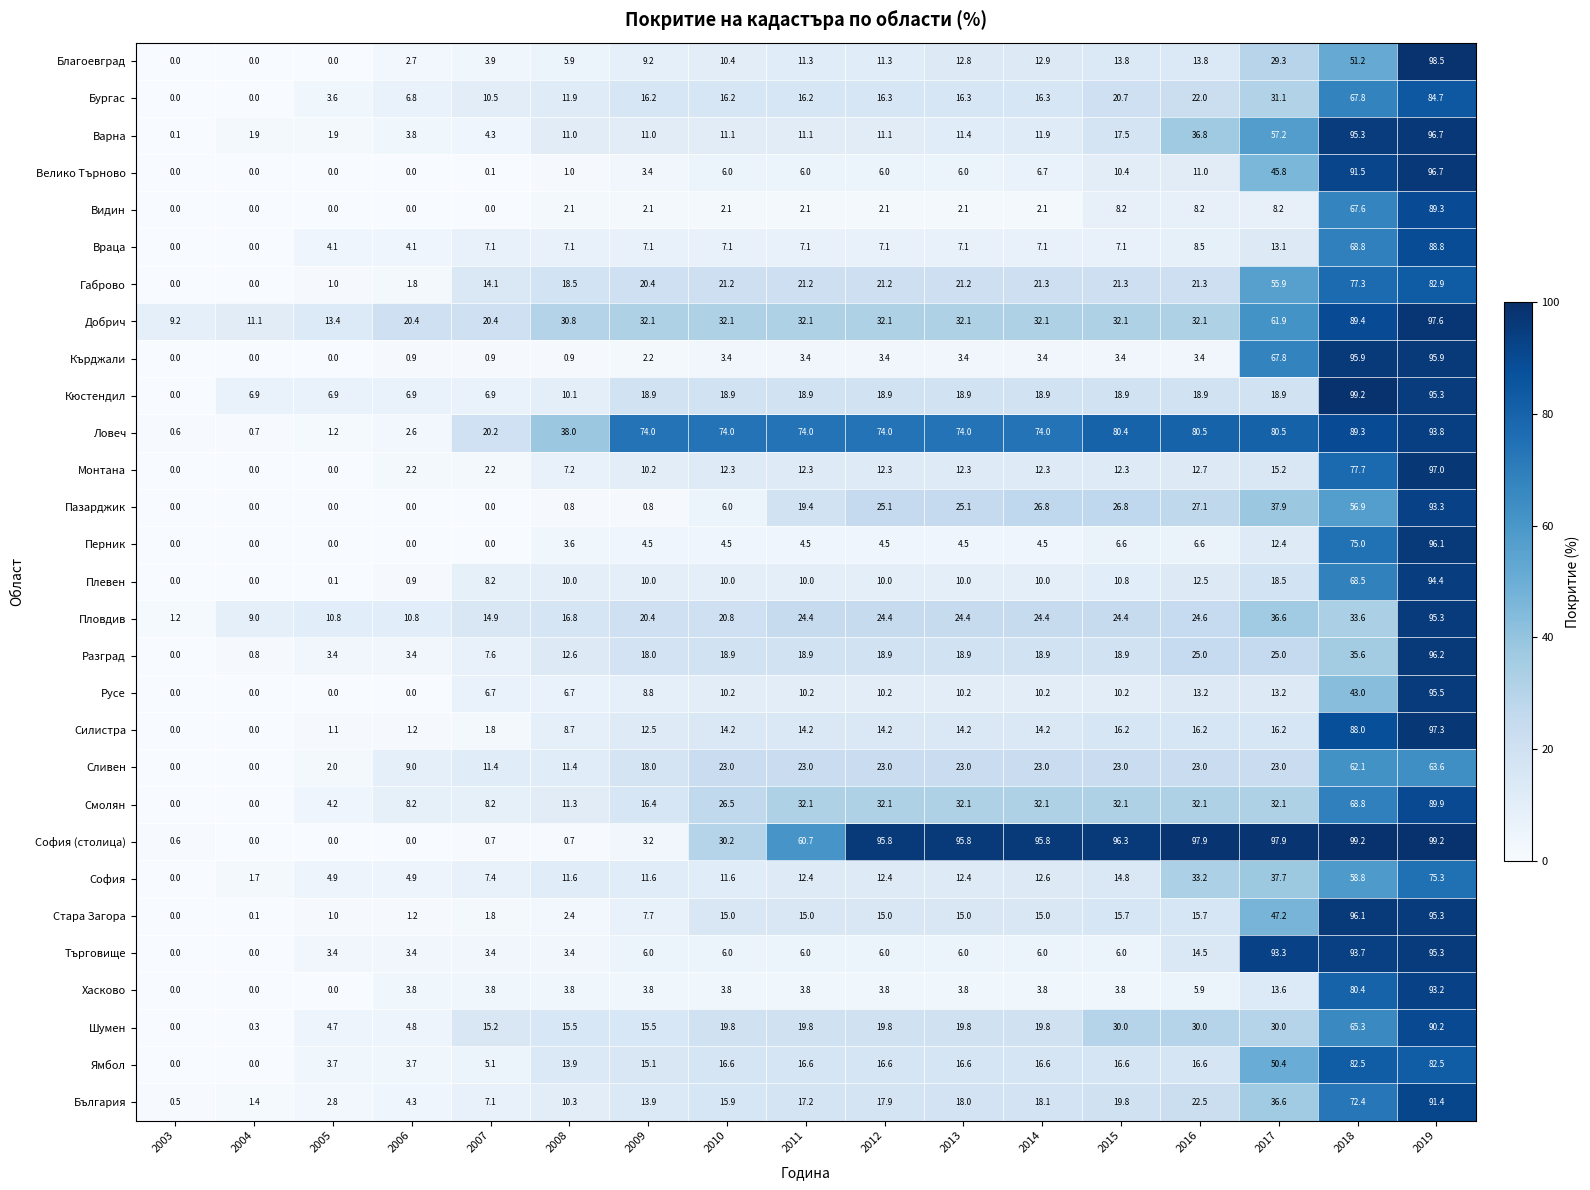

What is the approximate value of Перник at 2019?

96.1